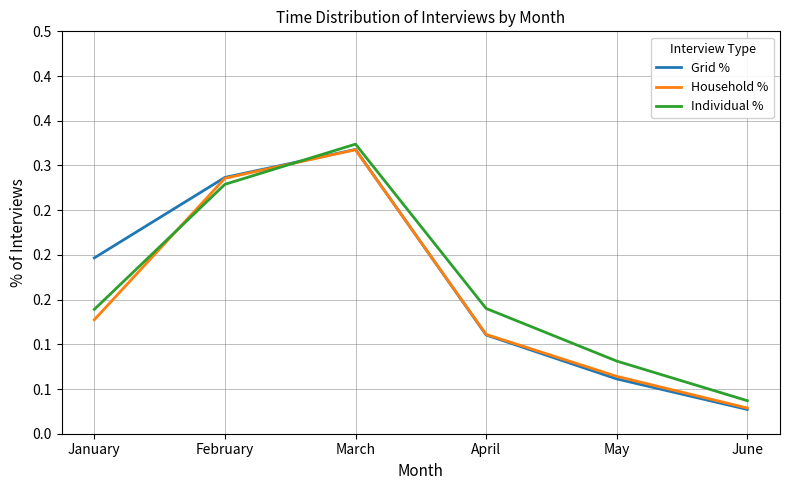

Between which two adjacent categories do Individual % and Household % first intersect?

January and February